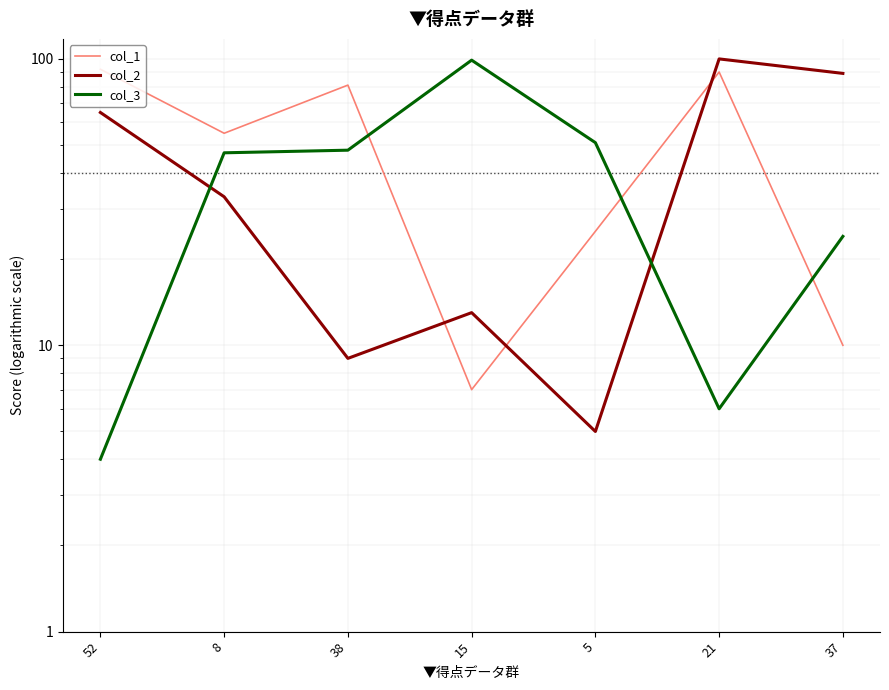

Which series ends up on top after the final intersection of col_1 and col_3?

col_3